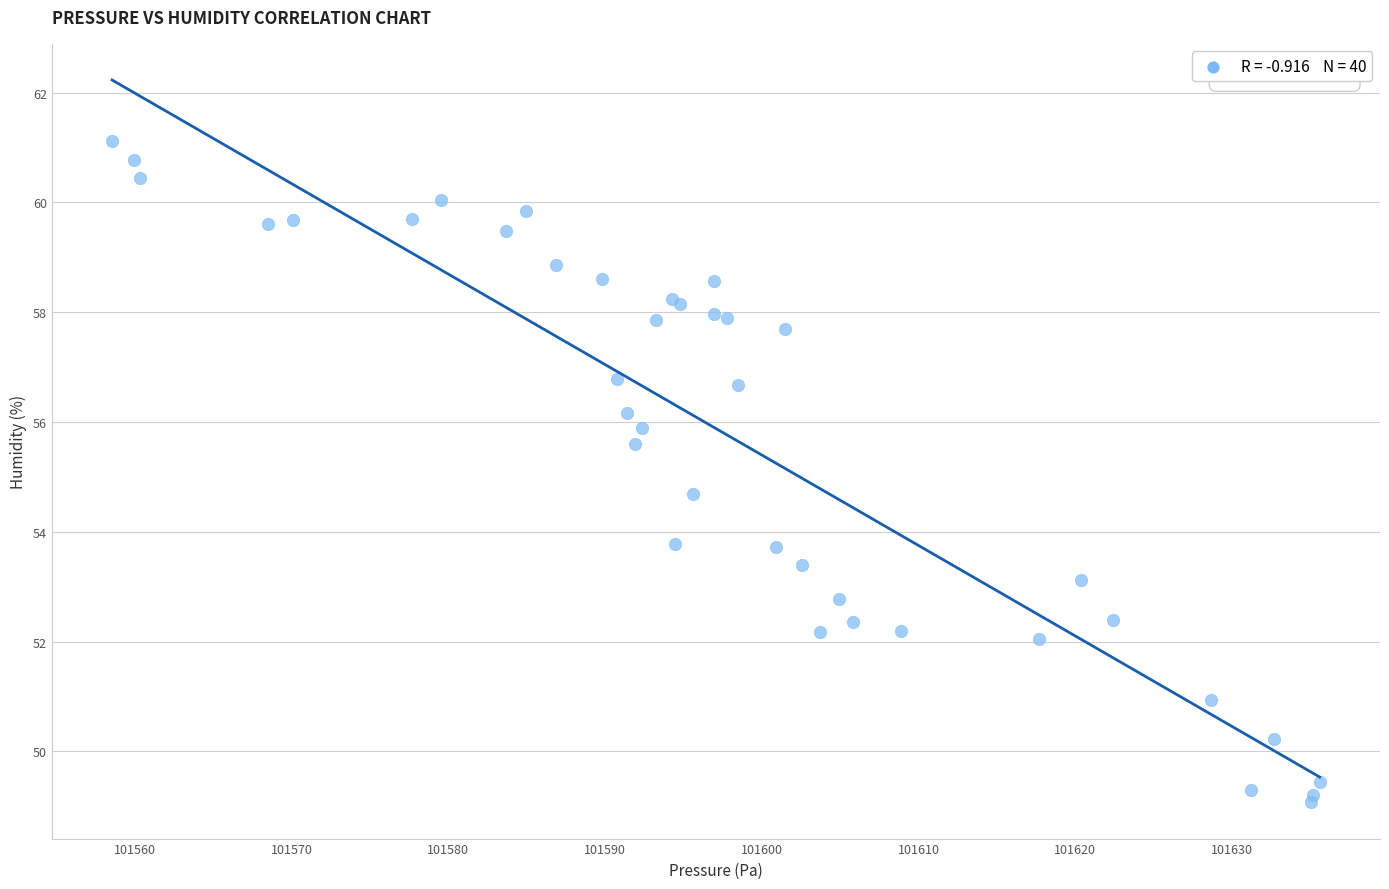

What Y value in the scatter plot is closest to 55?

54.7